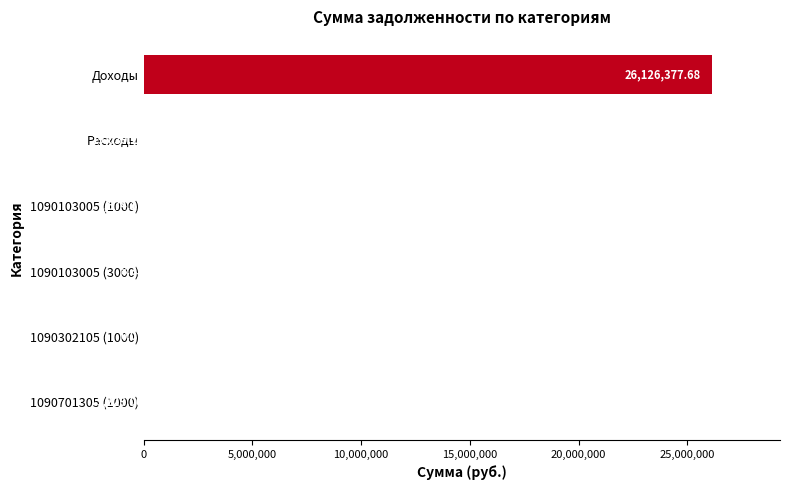

What is the sum of all values?

26150328.5